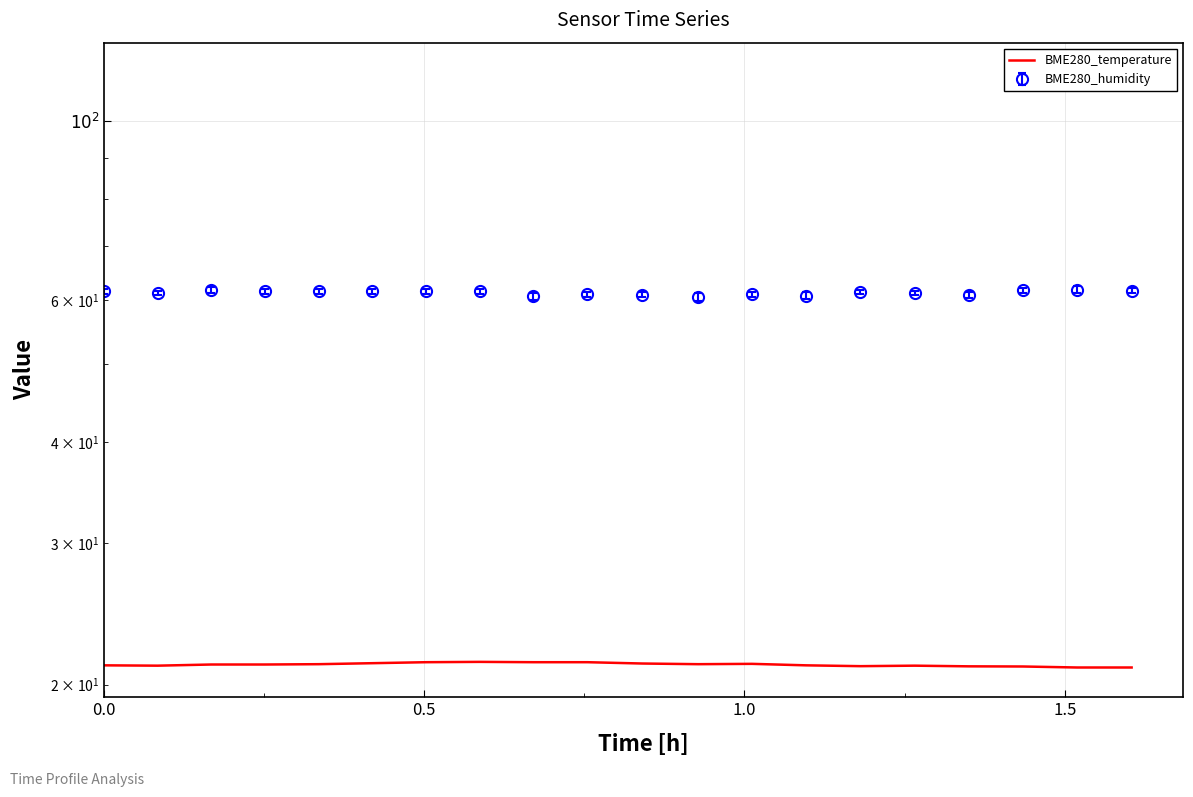

What is the value of the 11th point from the left?

21.2